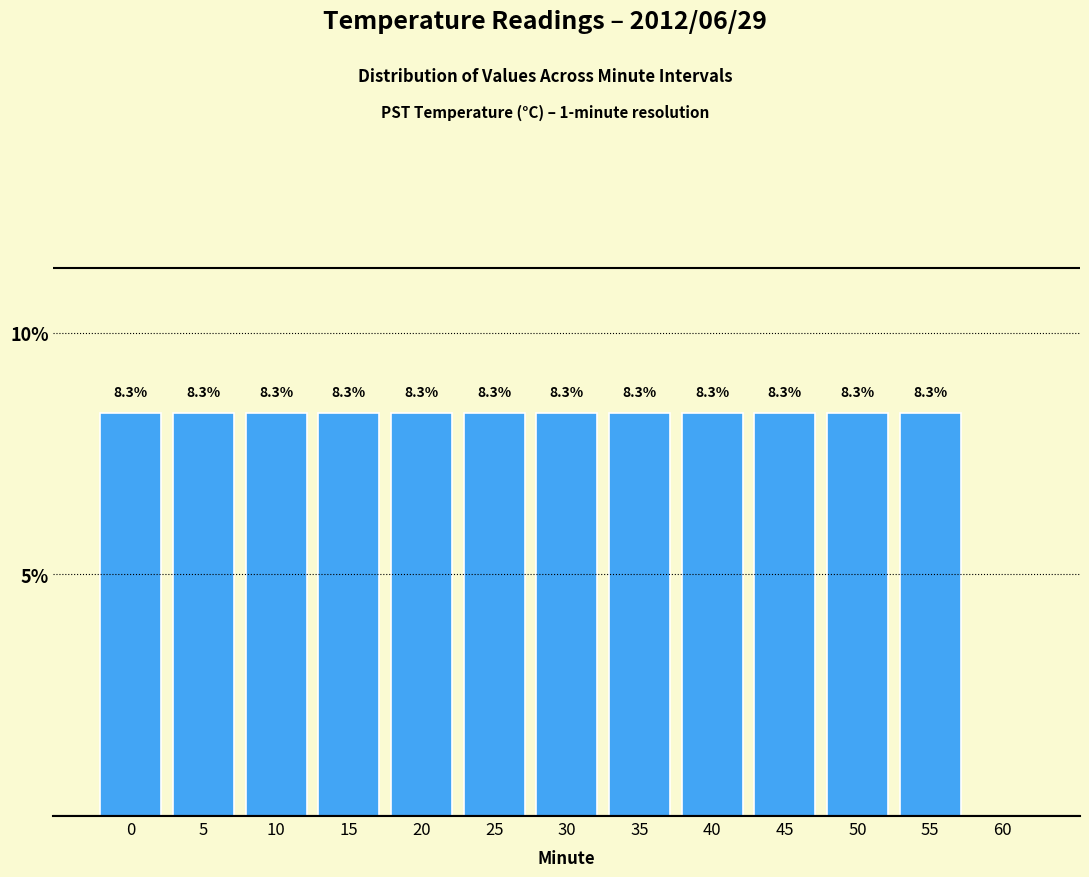

Reading left to right, extract all data points from this chart.

0=8.3	5=8.3	10=8.3	15=8.3	20=8.3	25=8.3	30=8.3	35=8.3	40=8.3	45=8.3	50=8.3	55=8.3	60=0.0